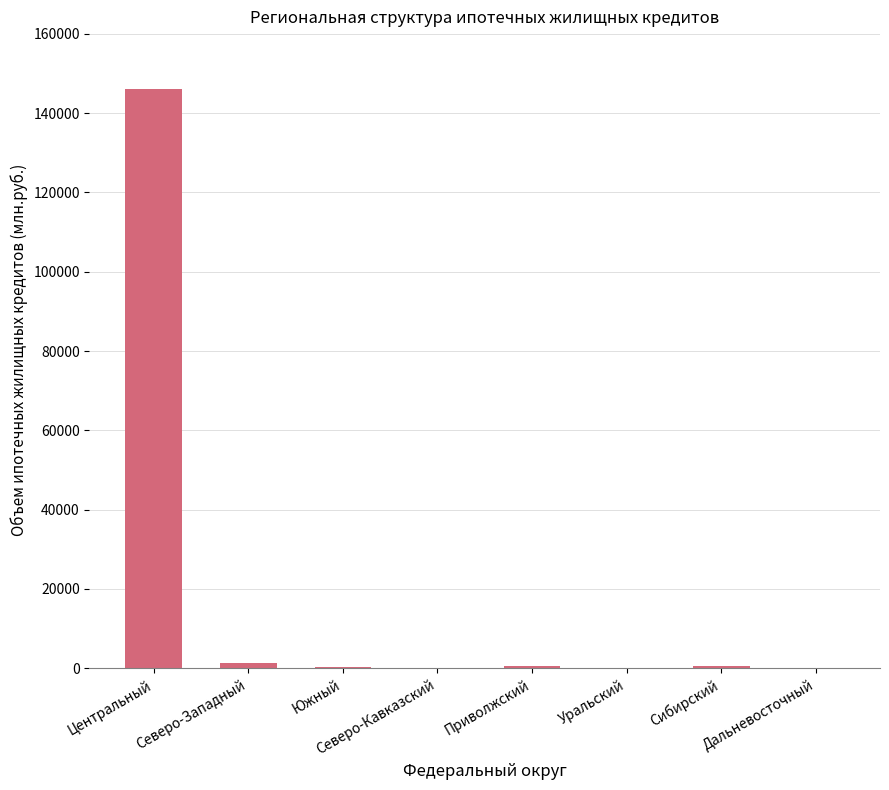

True or false: the data shows 669 at Приволжский.

True